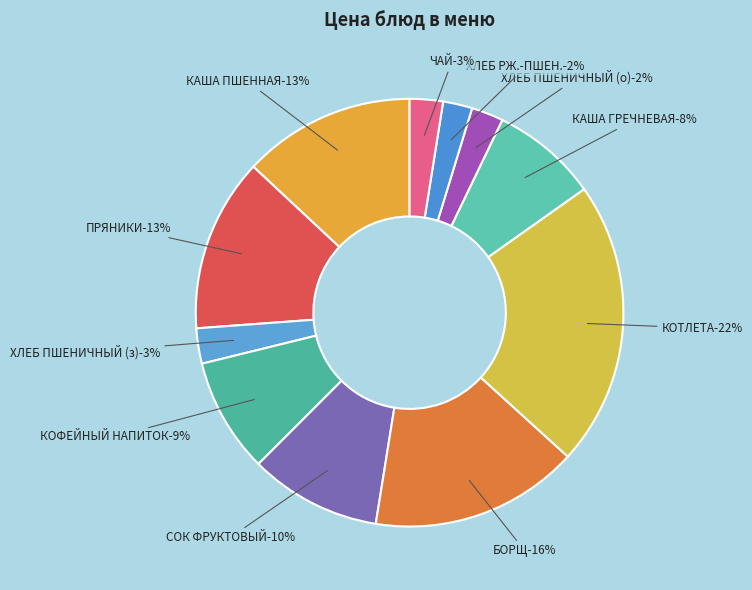

Which category has the biggest portion of the pie?

КОТЛЕТА (ОСОБАЯ) С СОУСОМ